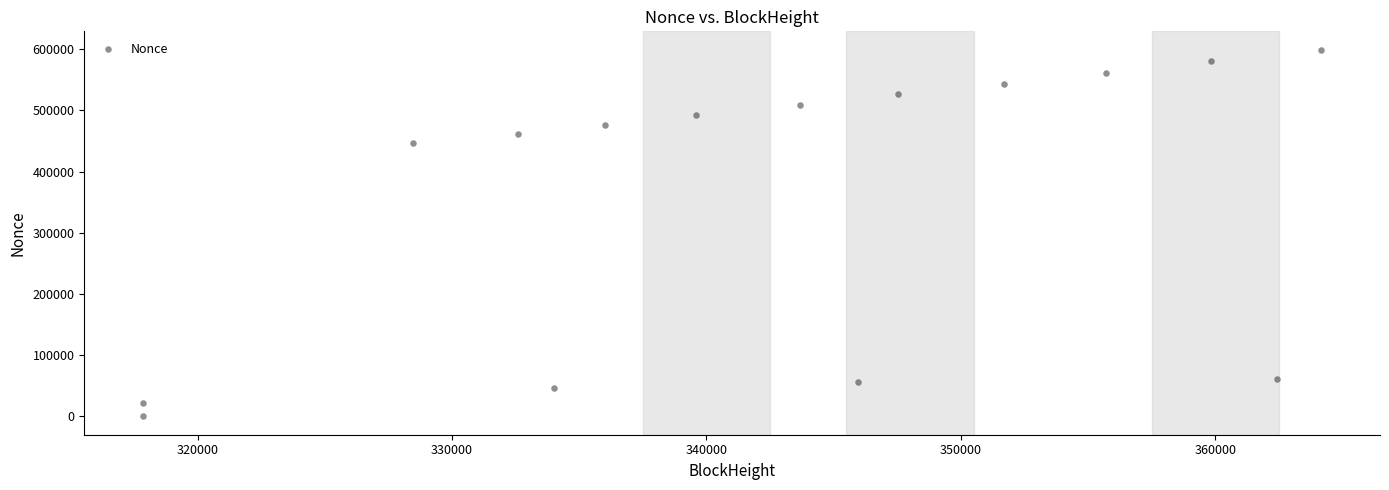

What Y value in the scatter plot is closest to 299518?

447340